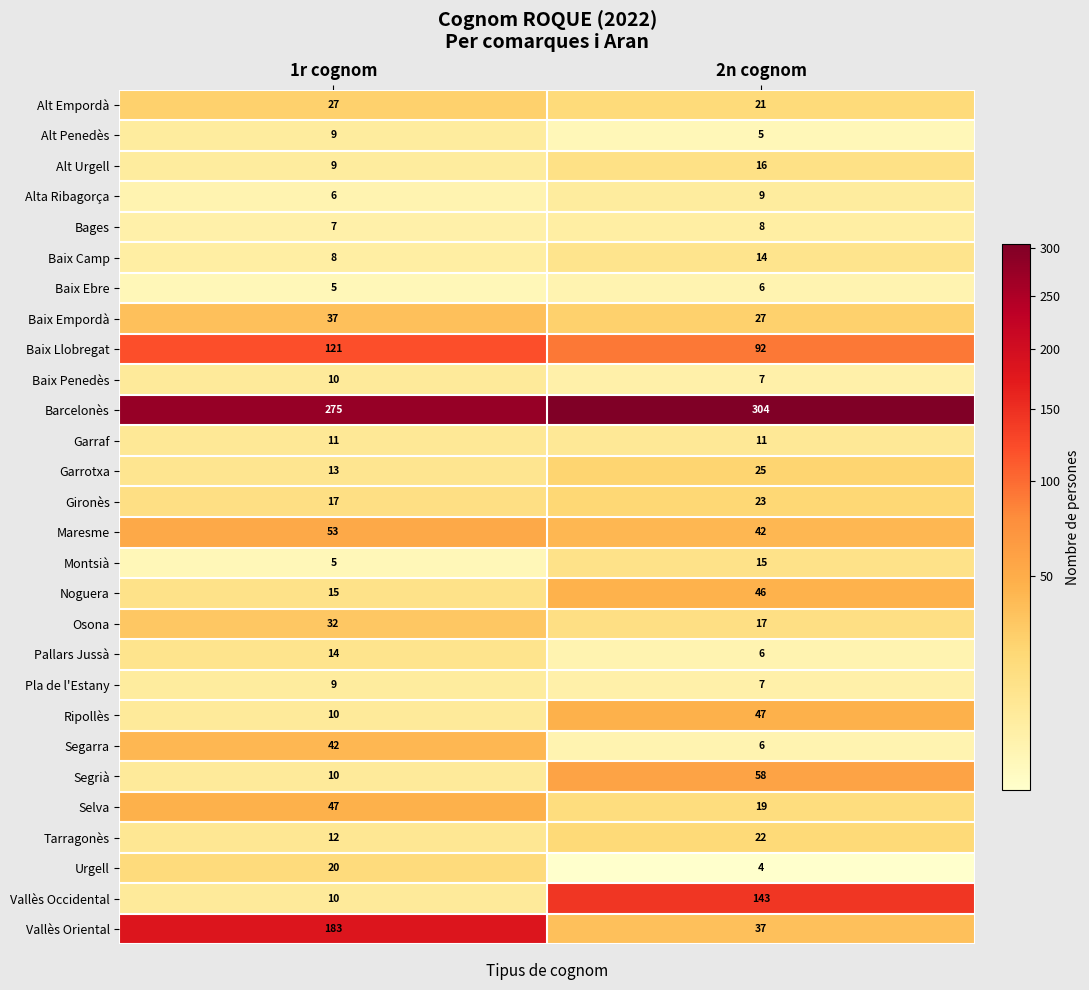

Which series changed the most between 1r cognom and 2n cognom?

Vallès Oriental